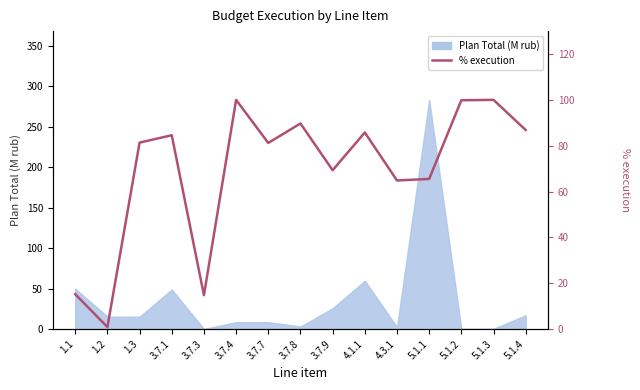

Does the chart display data point markers on the line(s)?

No